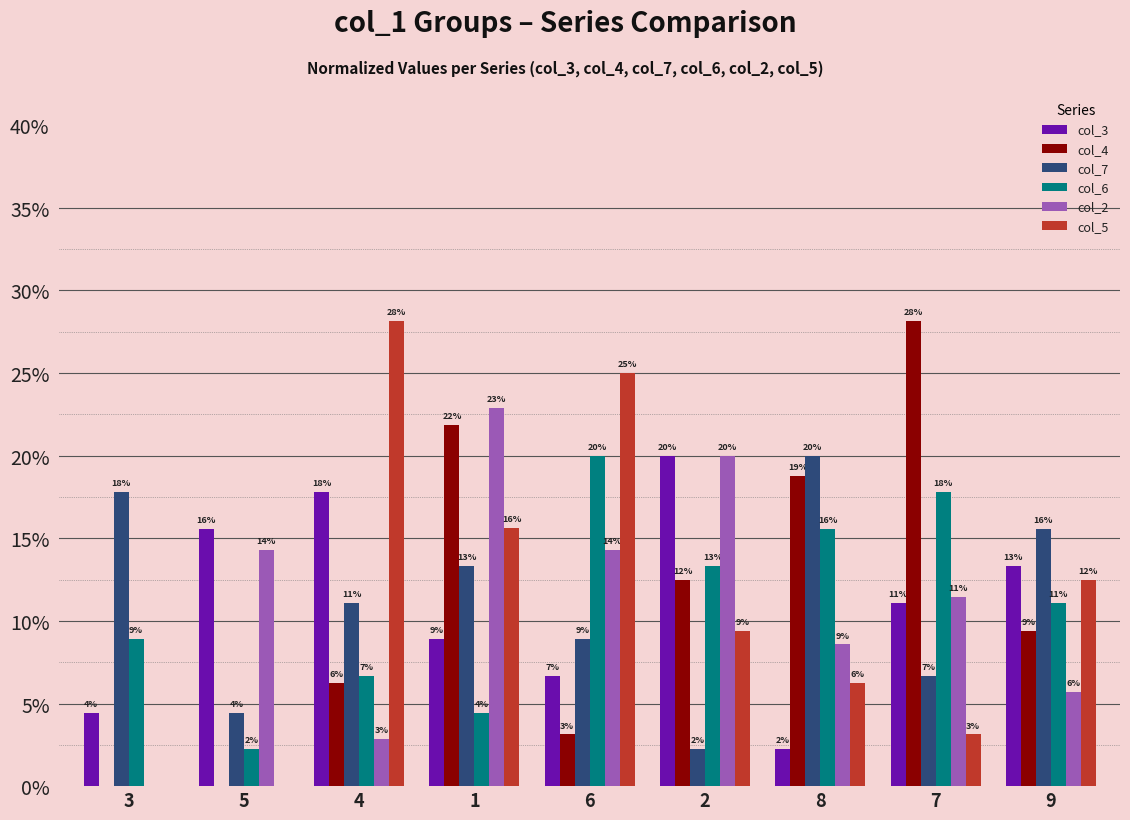

How many groups of bars are there?

9